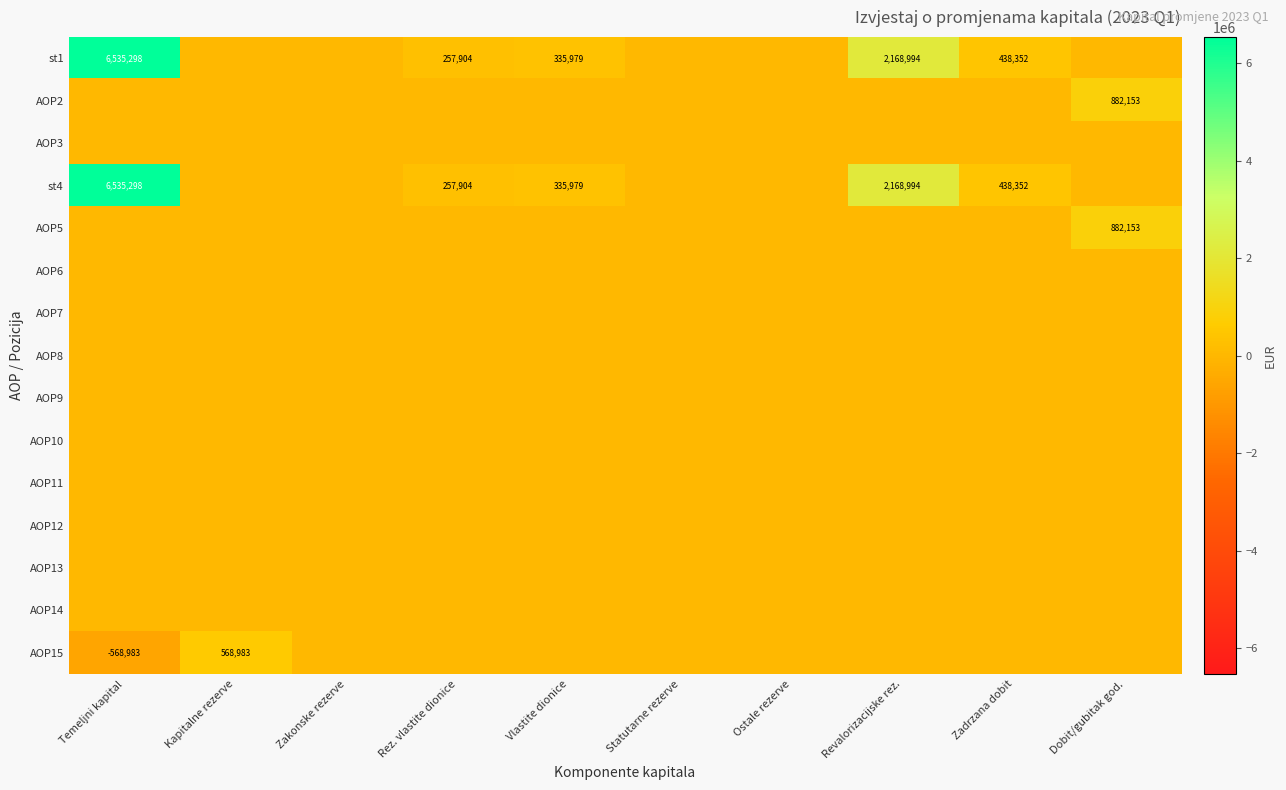

Is it true that AOP2 equals 0 at Zadrzana dobit?

True